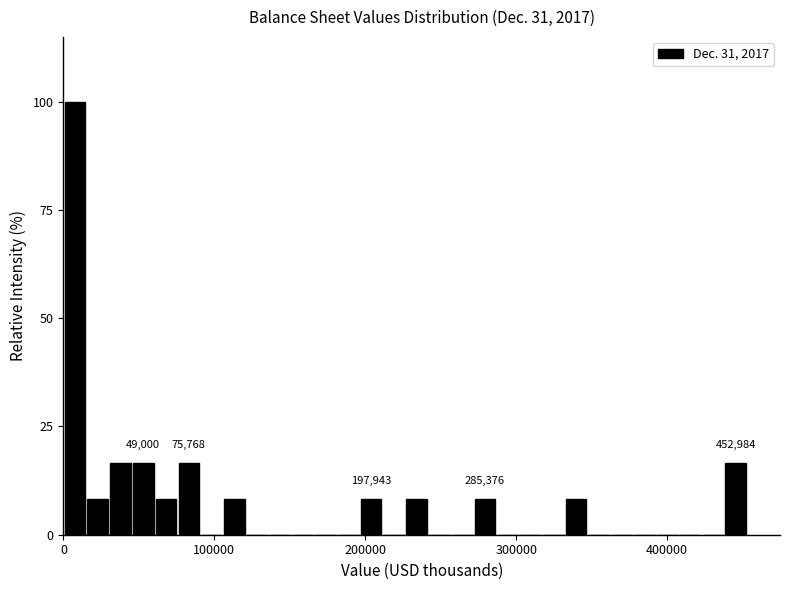

Read against the x-axis, roughly where is the centre of the tallest bar?

10000